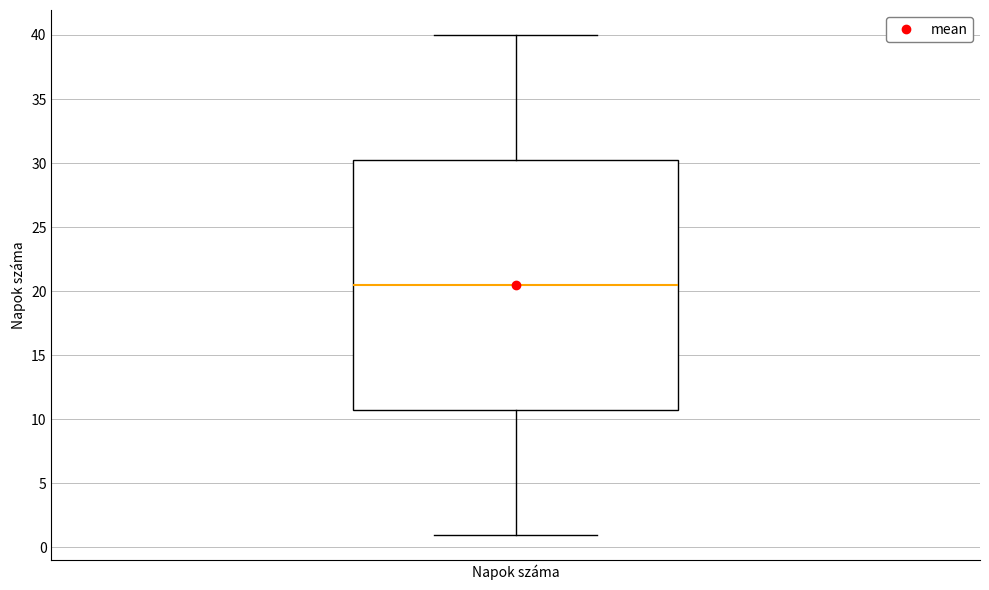

Read this box plot against the y-axis: the position of the median line, the range covered by the box, and the ends of both whiskers. The values are not printed on the chart, so give them approximately, as read against the axis.

median 20.5, box 11.0 to 30.5, whiskers 1.0 to 40.0